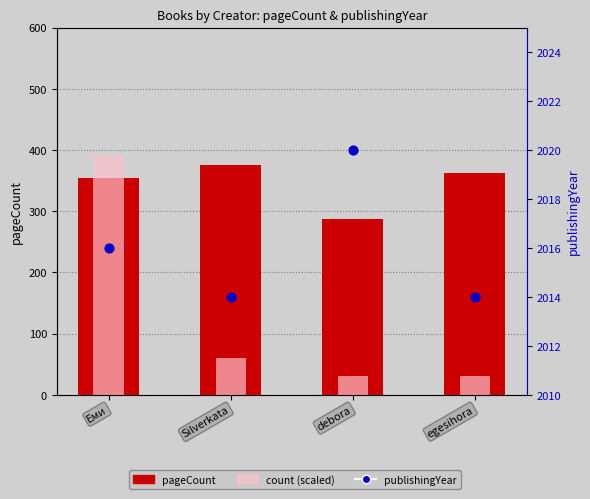

Is the value of count (scaled) at debora greater than the value of pageCount at egesihora?

No